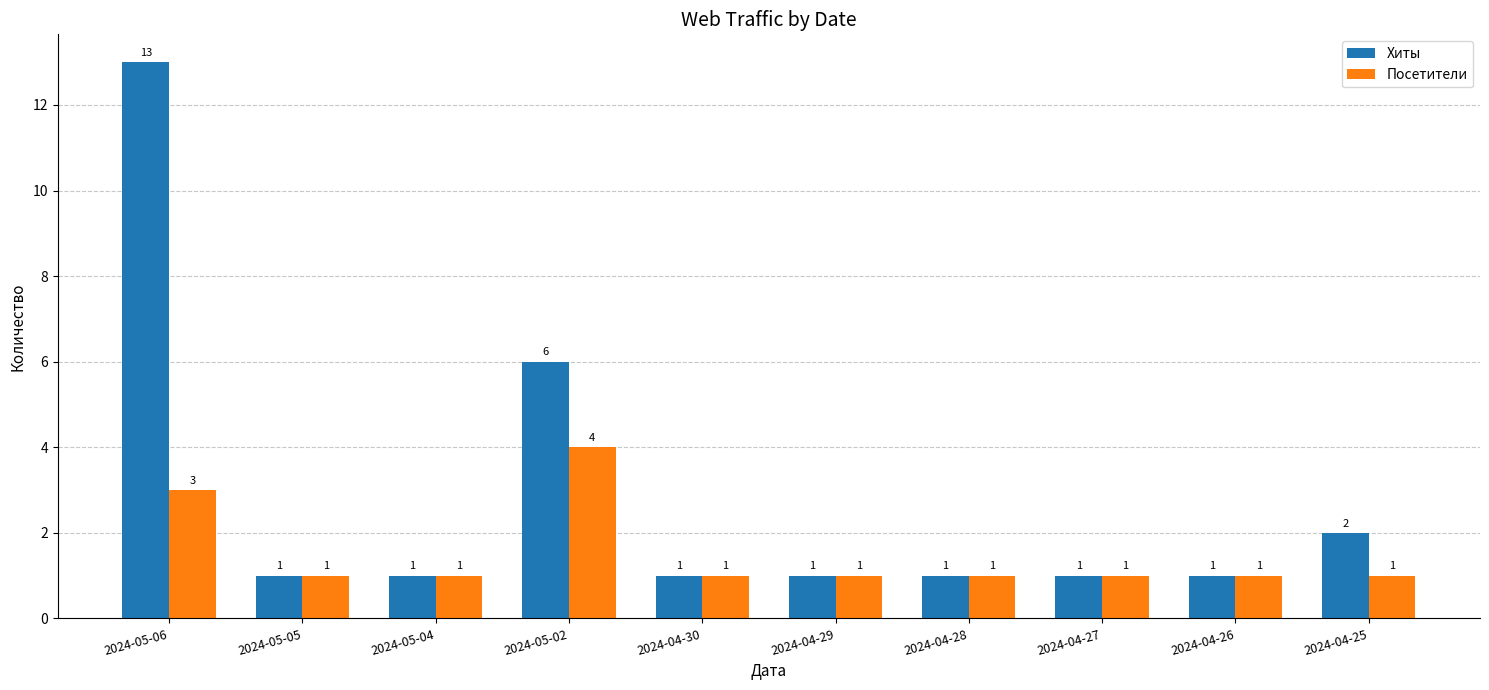

Rank the series by their average value, from highest to lowest.

Хиты, Посетители